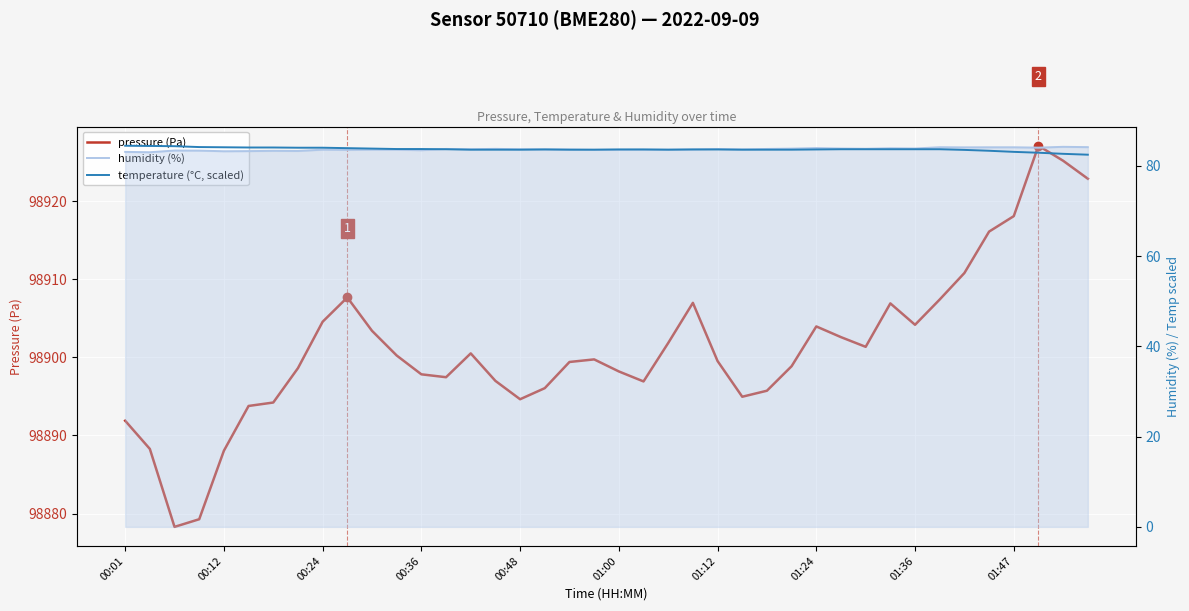

Is it true that humidity (%) equals 83.6 at 21?

True